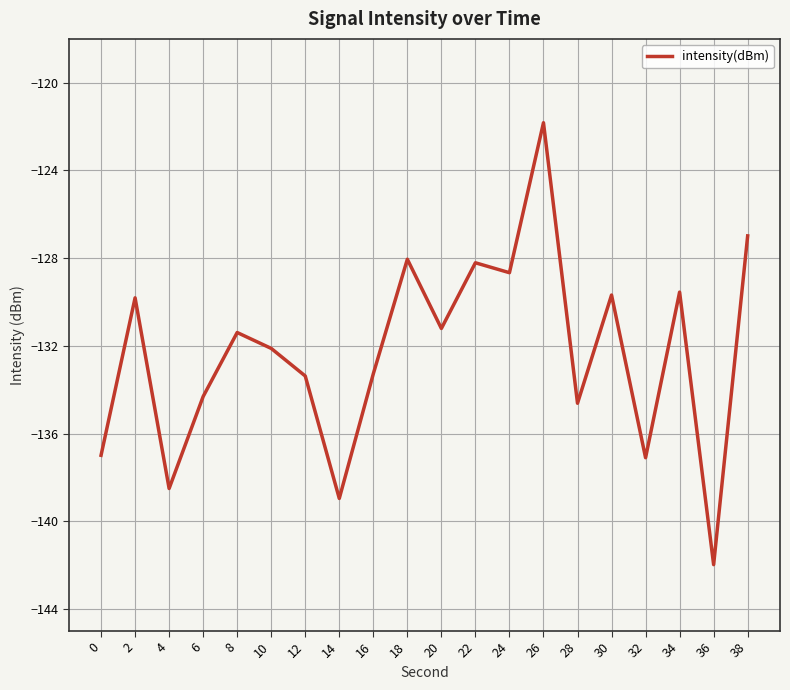

At which category does the data reach its first local valley?

4